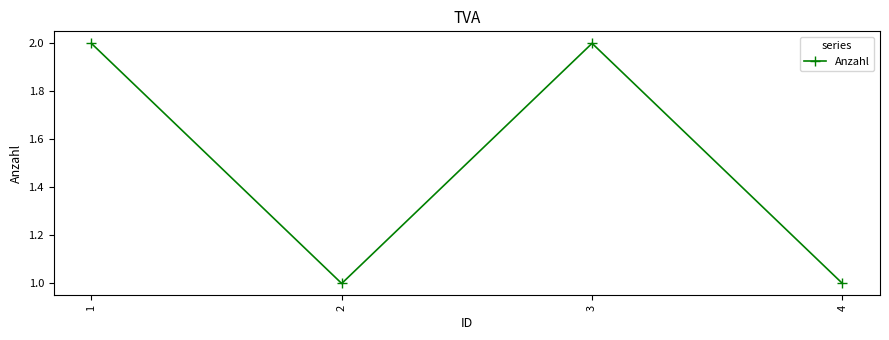

Reading left to right, list all the values displayed in this chart.

2	1	2	1